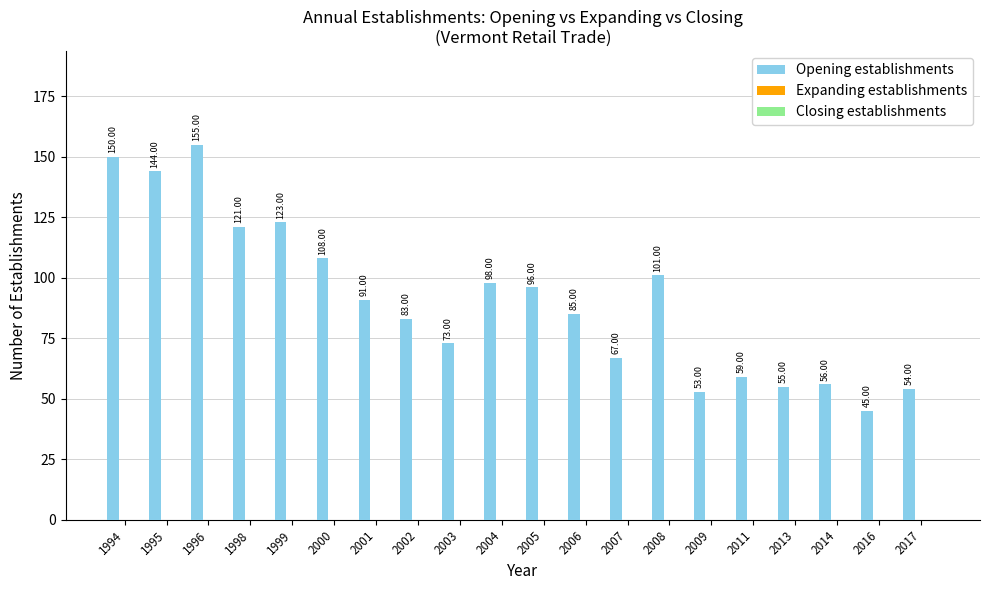

What is the difference between the maximum and minimum values?

110